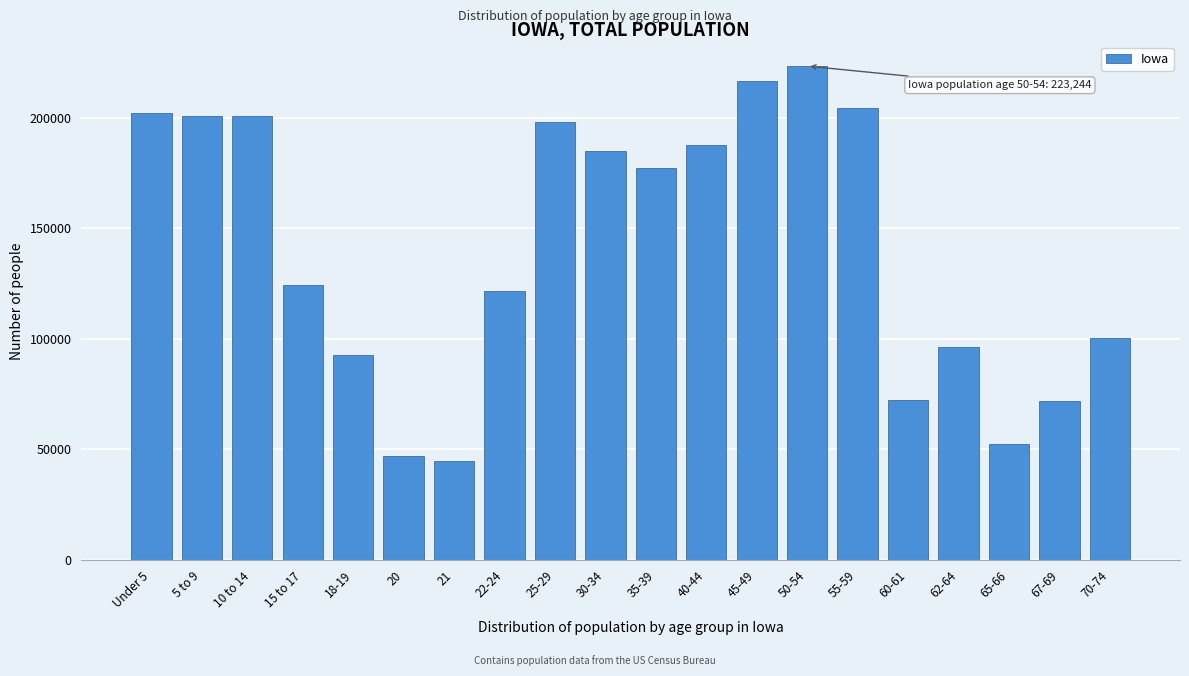

What is the average value?

140906